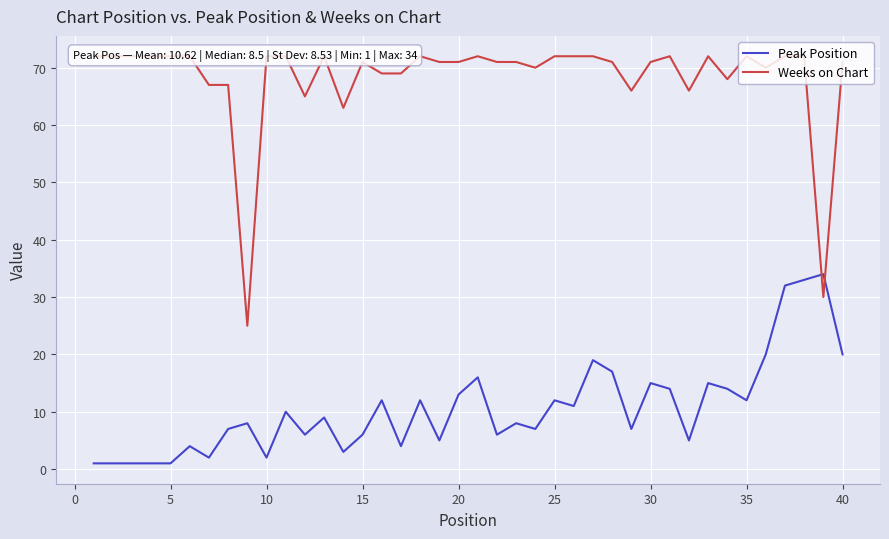

How many times do Weeks on Chart and Peak Position cross each other?

2